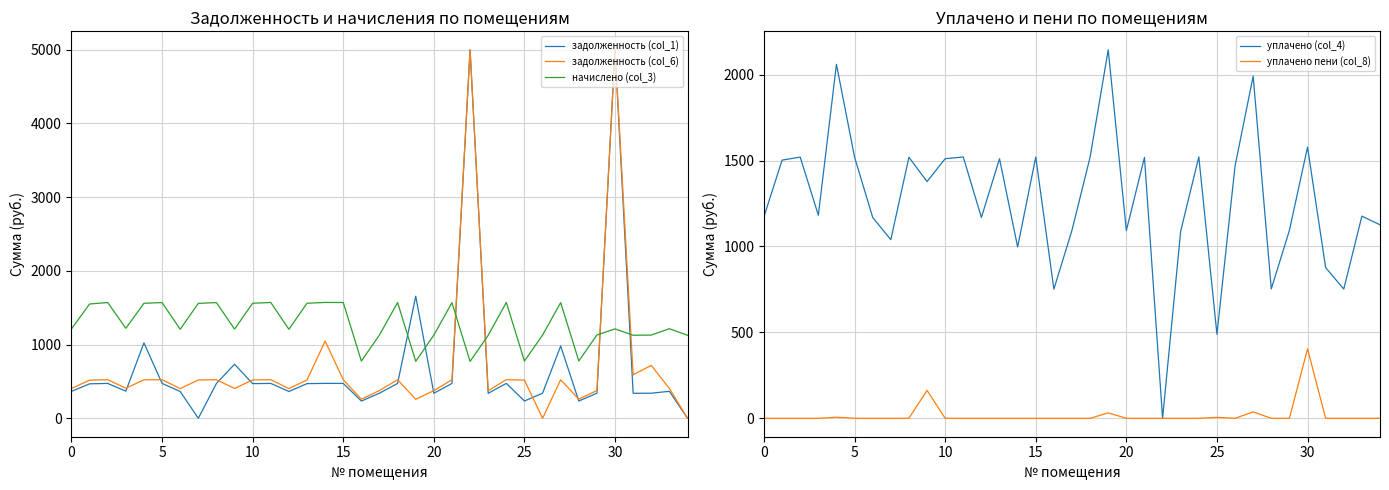

Reading left to right, transcribe all the data shown in this chart.

задолженность (col_1): 365.4	467.7	473.2	367.9	1023.1	473.1	363.9	0.0	472.9	733.4	470.3	473.4	363.8	470.2	473.6	473.2	233.9	340.8	473.2	1656.2	339.5	472.6	5000.0	339.2	473.6	234.9	340.0	980.9	234.4	340.5	5000.0	339.5	340.1	366.2	0.2
задолженность (col_6): 404.3	517.4	523.5	407.1	521.6	523.4	402.6	519.7	523.2	404.8	520.3	523.8	402.5	520.2	1047.8	523.6	258.8	377.0	523.6	257.6	374.9	523.4	5000.0	375.2	524.0	517.8	0.0	523.2	259.3	376.7	5000.0	591.6	717.3	405.2	0.6
начислено (col_3): 1213.0	1550.8	1570.5	1221.2	1560.2	1570.2	1207.9	1559.2	1569.7	1210.4	1561.0	1571.2	1207.6	1560.7	1571.7	1570.7	776.4	1131.1	1570.7	772.8	1128.5	1568.7	771.8	1126.0	1572.0	775.9	1128.5	1569.2	777.9	1130.0	1213.0	1126.7	1128.8	1215.5	1126.7
уплачено (col_4): 1174.1	1502.8	1520.1	1182.0	2060.2	1519.9	1169.2	1039.5	1519.4	1378.0	1511.0	1520.9	1168.9	1510.7	997.5	1520.4	751.5	1094.8	1520.4	2145.1	1093.1	1518.4	0.0	1090.0	1521.6	488.7	1468.5	1991.7	753.0	1093.8	1578.4	876.9	752.1	1176.6	1126.4
уплачено пени (col_8): 0.0	0.0	0.0	0.0	6.4	0.0	0.0	0.0	0.0	162.6	0.0	0.0	0.0	0.0	0.0	0.0	0.0	0.0	0.0	31.5	0.0	0.0	0.0	0.0	0.0	5.5	0.0	37.0	0.0	0.0	404.3	0.0	0.0	0.0	0.0